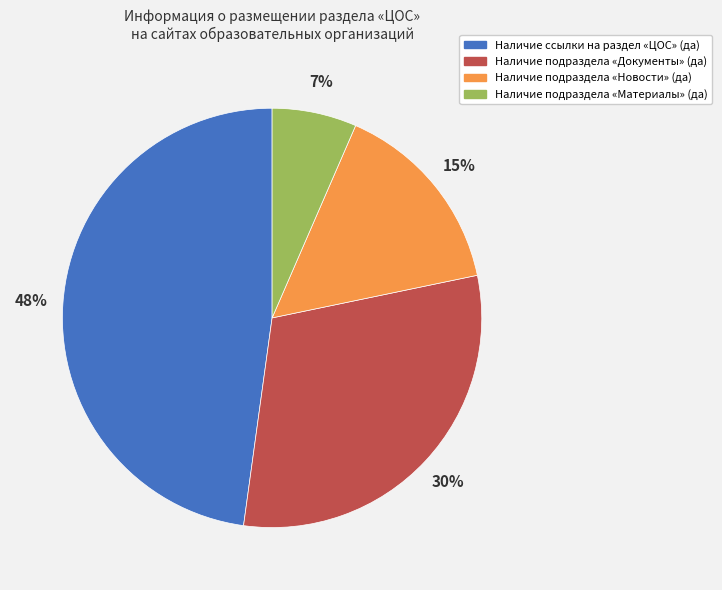

To the nearest percent, what is the combined percentage of Наличие подраздела «Новости» (да) and Наличие ссылки на раздел «ЦОС» (да)?

63%